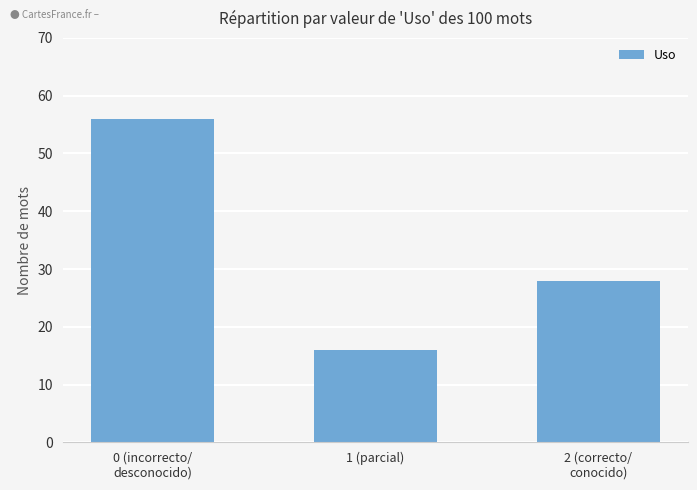

Which label corresponds to the largest value in the chart?

0 (incorrecto/
desconocido)